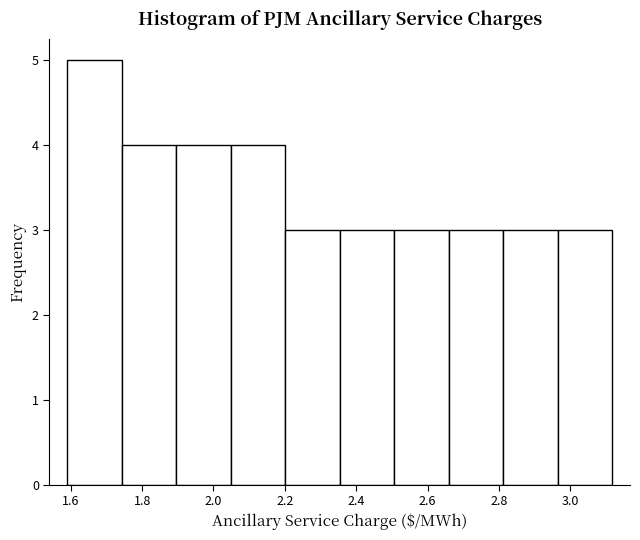

How tall is the bar that spans 1.60 to 1.74 on the x-axis? Neither the bar edges nor the heights are printed on the chart, so give them approximately, as read against the axes.

5